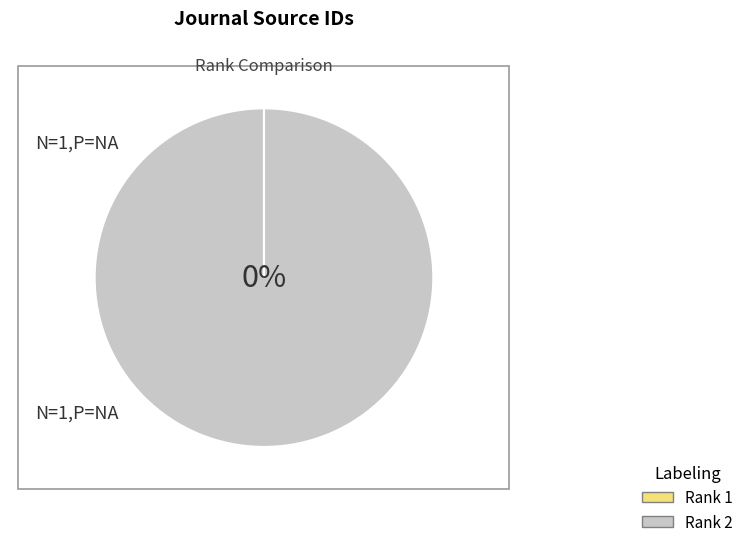

Combined, do Open Systems and Information Dynamics and Journal of Computational Biophysics account for over 50%?

Yes